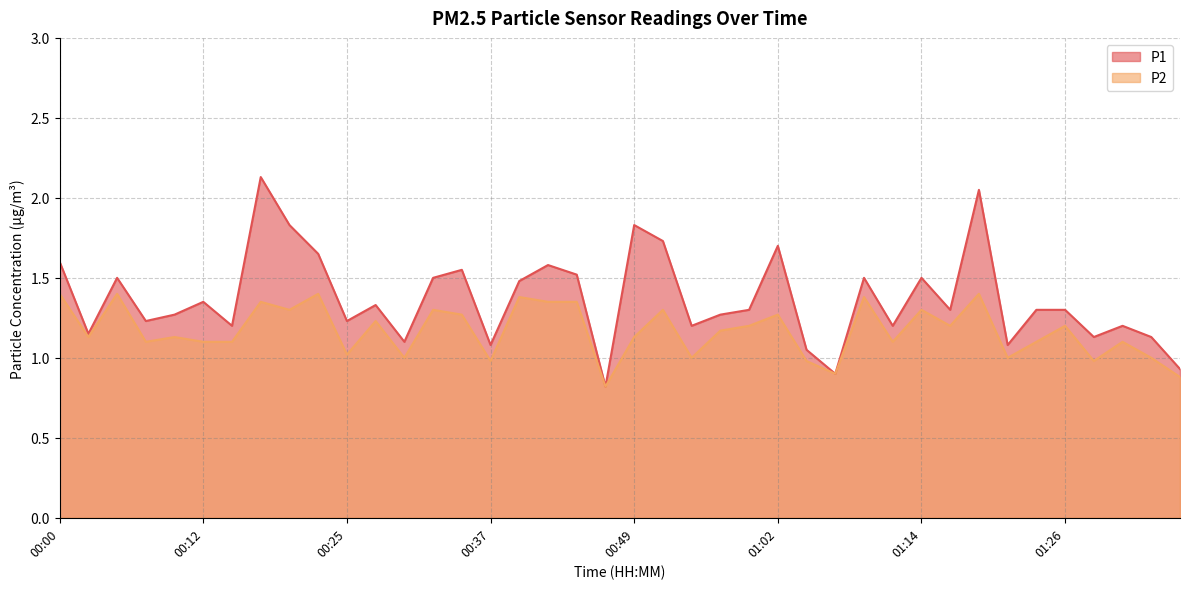

Reading left to right, list all the values displayed in this chart.

P1: 1.6	1.1	1.5	1.2	1.3	1.4	1.2	2.1	1.8	1.6	1.2	1.3	1.1	1.5	1.6	1.1	1.5	1.6	1.5	0.8	1.8	1.7	1.2	1.3	1.3	1.7	1.1	0.9	1.5	1.2	1.5	1.3	2.0	1.1	1.3	1.3	1.1	1.2	1.1	0.9
P2: 1.4	1.1	1.4	1.1	1.1	1.1	1.1	1.4	1.3	1.4	1.0	1.2	1.0	1.3	1.3	1.0	1.4	1.4	1.4	0.8	1.1	1.3	1.0	1.2	1.2	1.3	1.0	0.9	1.4	1.1	1.3	1.2	1.4	1.0	1.1	1.2	1.0	1.1	1.0	0.9